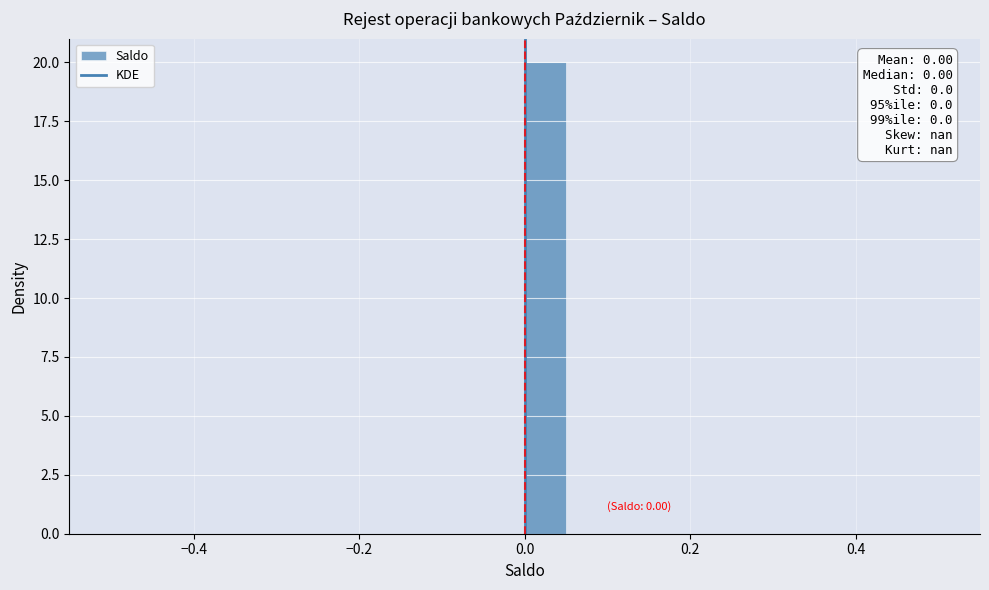

Read against the x-axis, roughly where is the centre of the tallest bar?

0.02